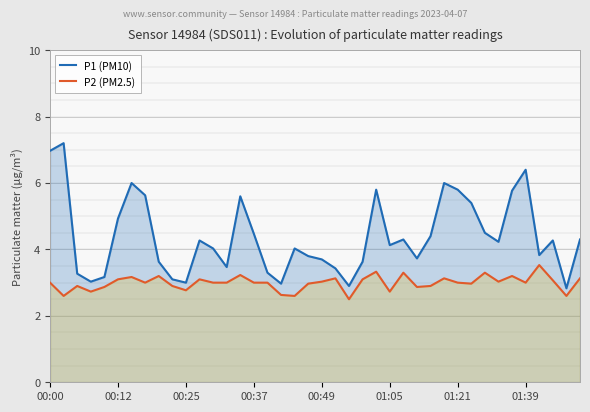

True or false: P1 (PM10) and P2 (PM2.5) cross at least once.

False